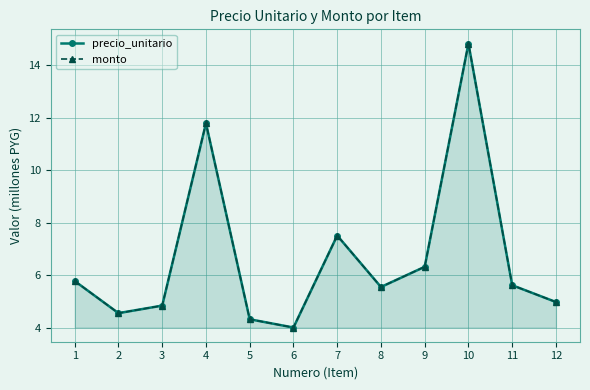

How many categories are shown in the chart?

12